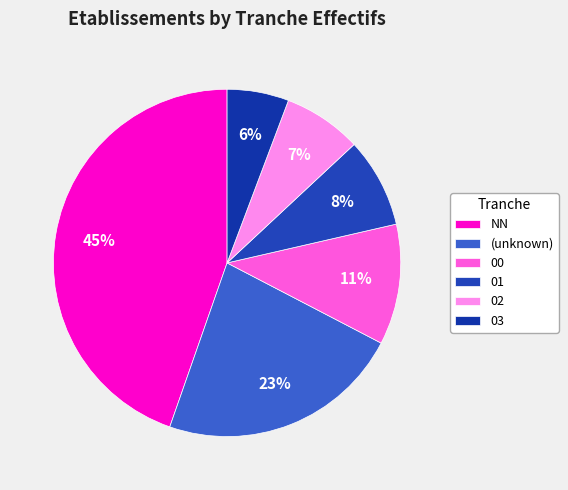

Rank the categories by value from lowest to highest.

03, 02, 01, 00, (unknown), NN